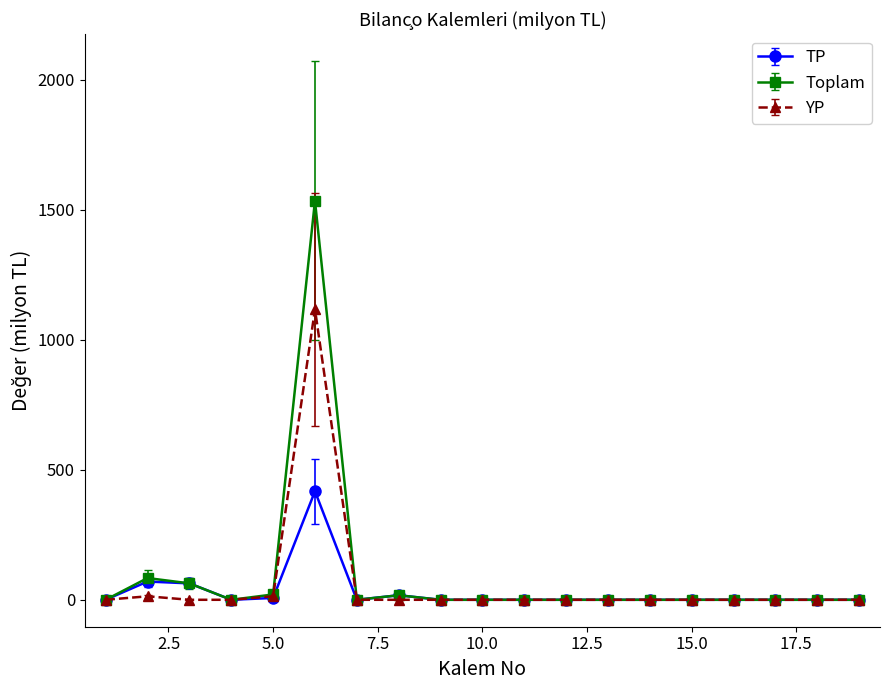

What is the greatest value displayed?

1534.0